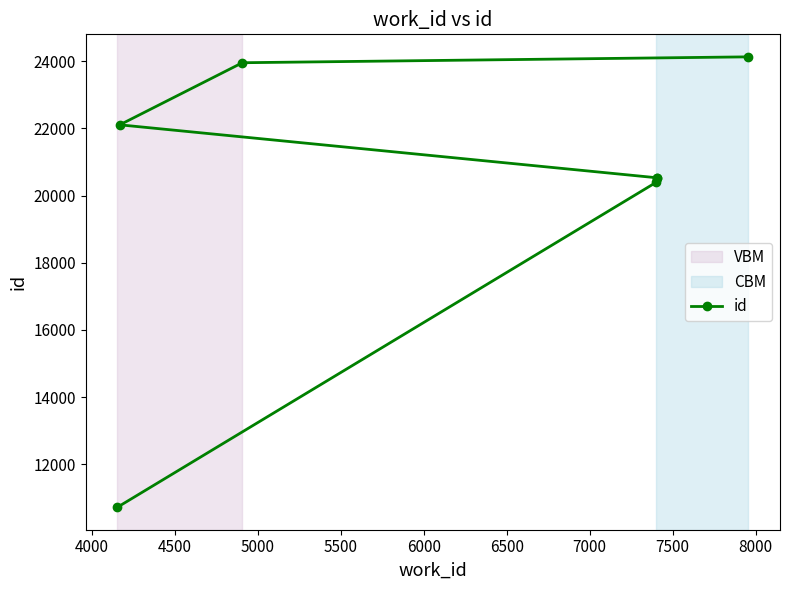

Between 4000 and 5500, which is larger?

5500